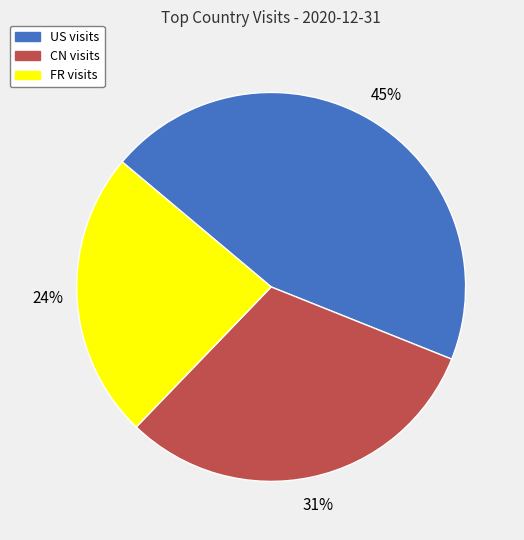

How many segments does this pie chart have?

3